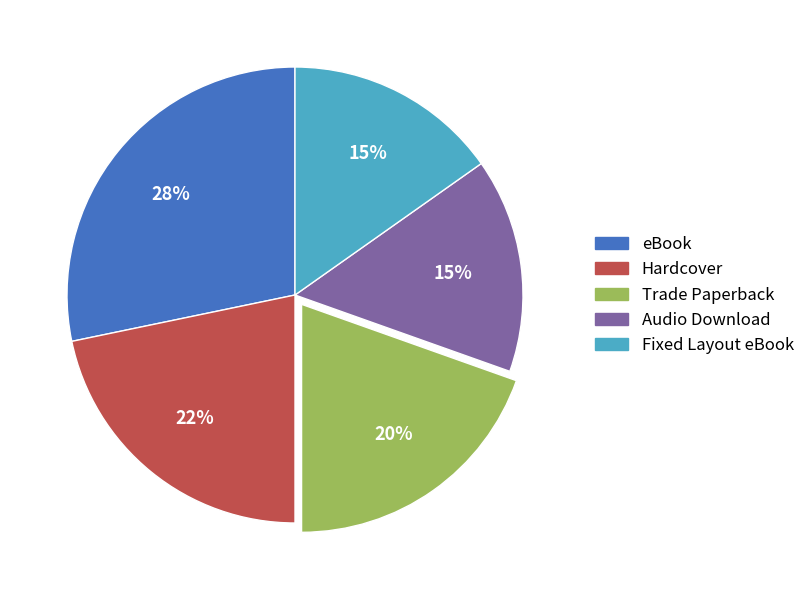

True or false: eBook accounts for 28% of the total.

True